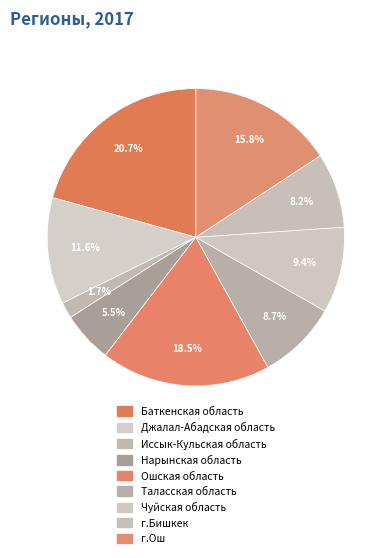

How much of the chart is everything except г.Ош?

84.2%